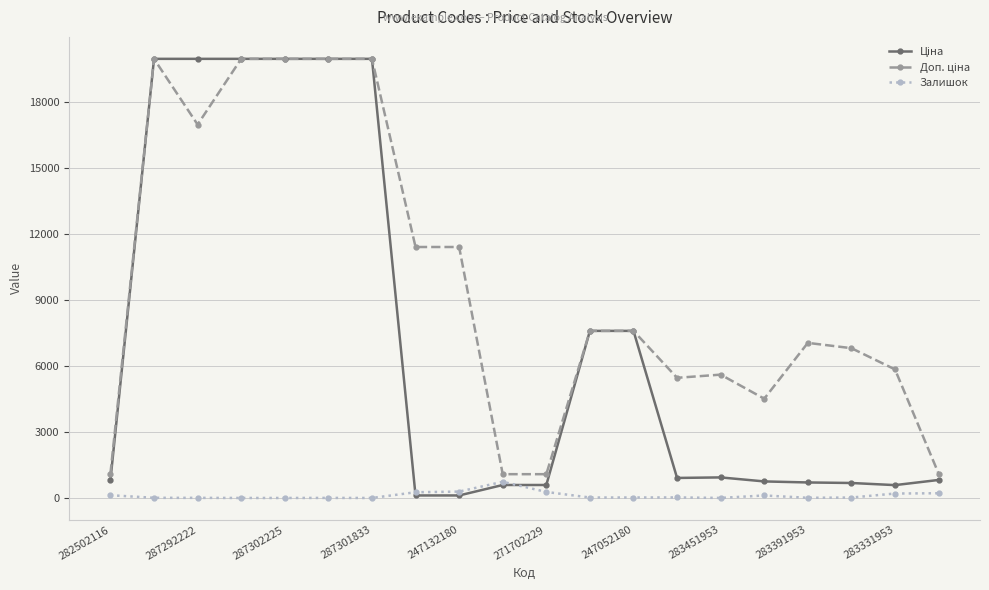

What is the maximum value shown in the chart?

19964.2